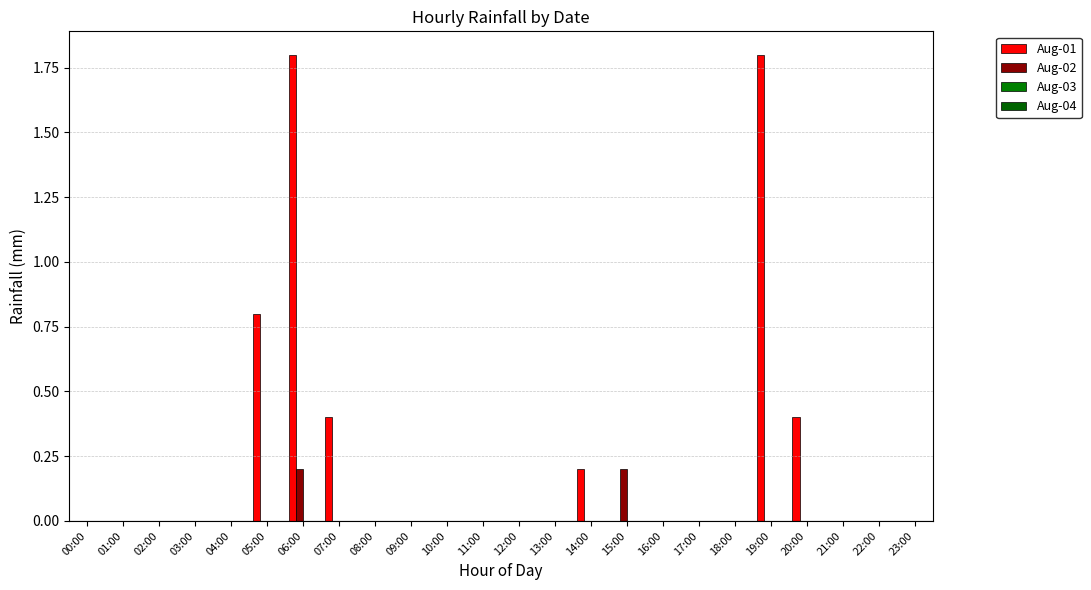

How many data points does each series have?

24